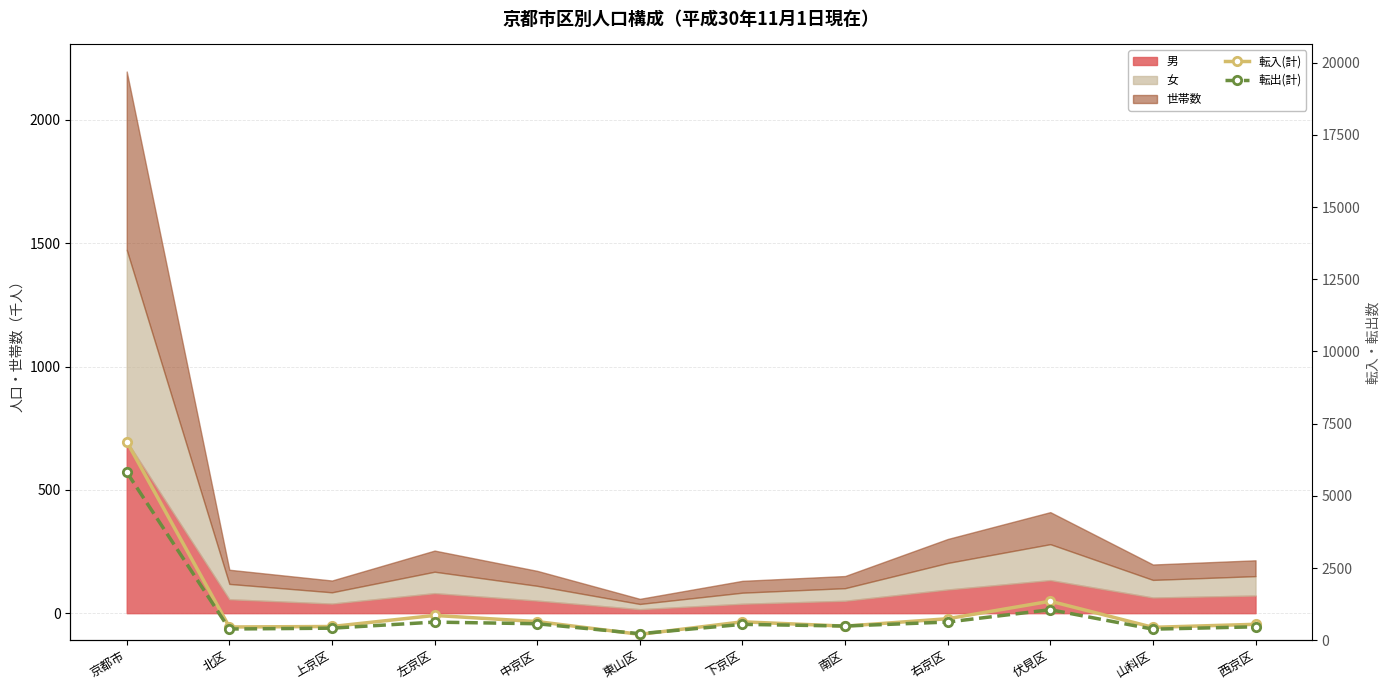

Which series has the largest total across all categories?

転入(計)